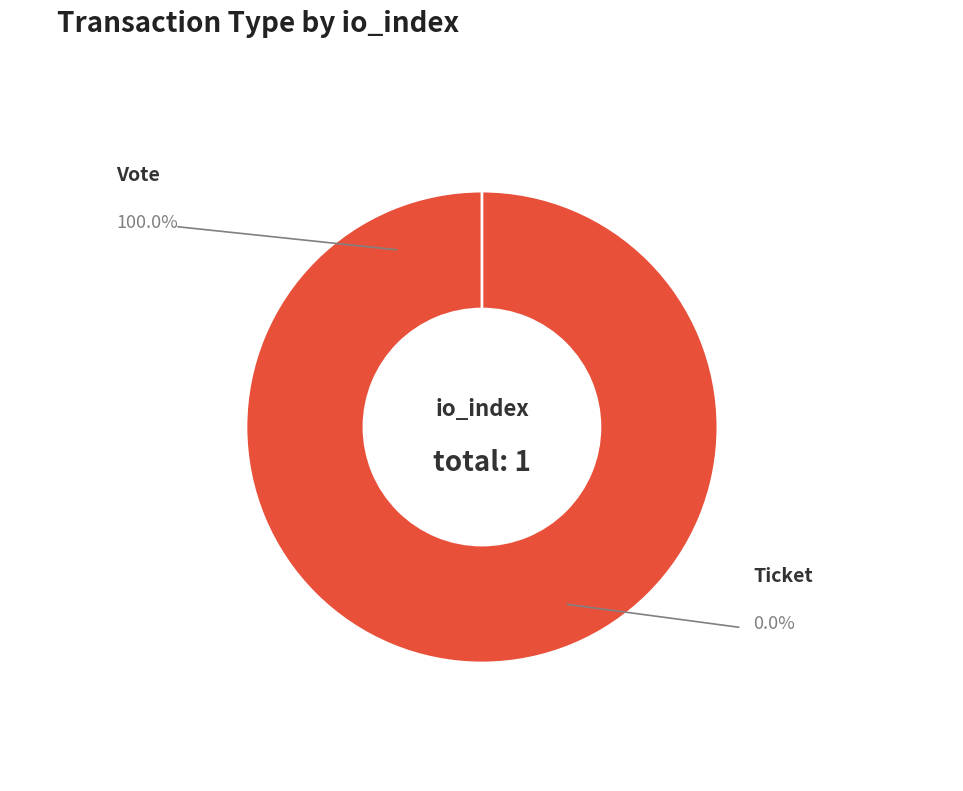

Which slice is the smallest?

Ticket